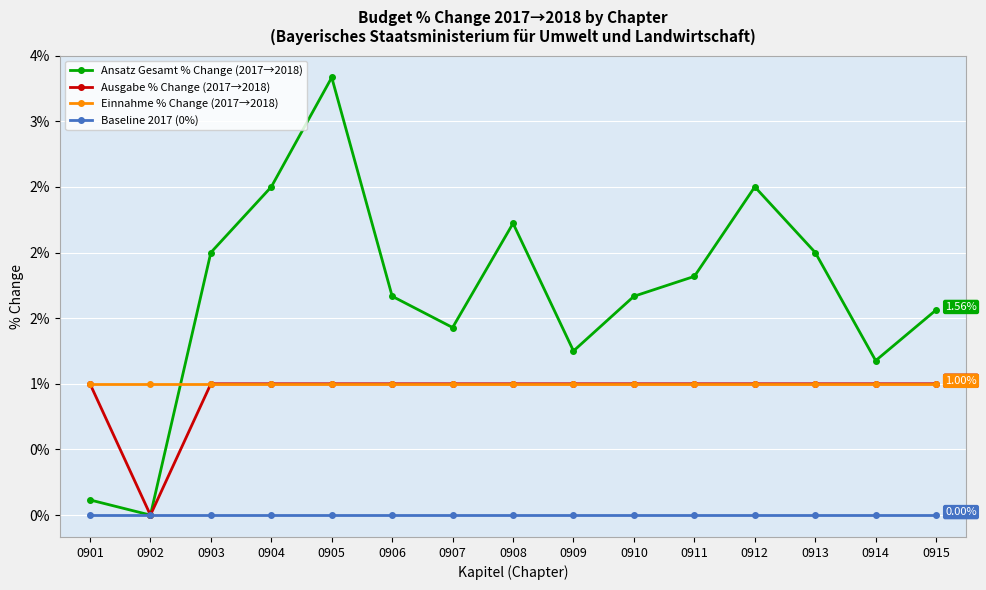

List the labels in order of Einnahme % Change (2017→2018) value, smallest first.

0901, 0906, 0912, 0903, 0904, 0905, 0907, 0911, 0913, 0908, 0909, 0915, 0910, 0914, 0902